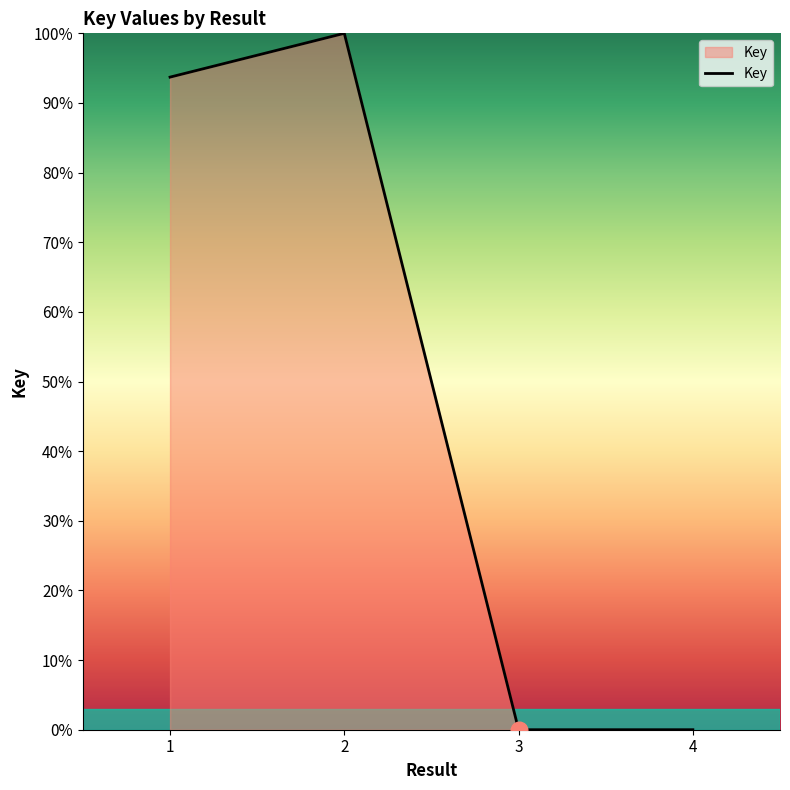

At which category does the data reach its first local valley?

3